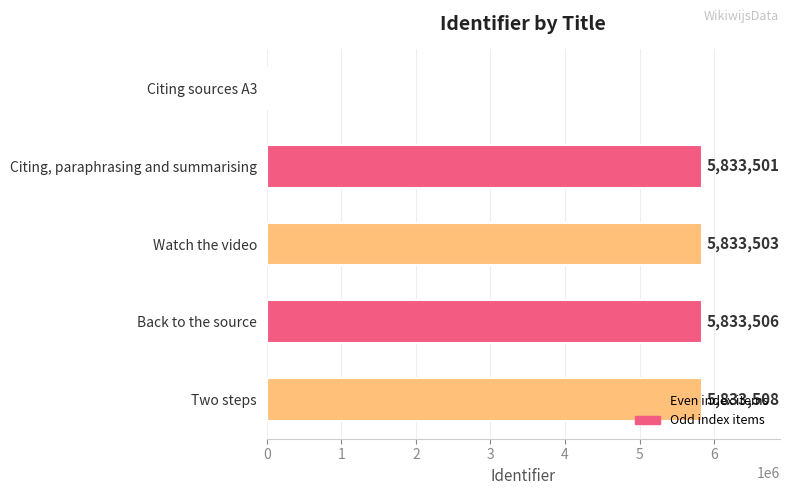

At which category does the chart reach its peak across all series?

Two steps